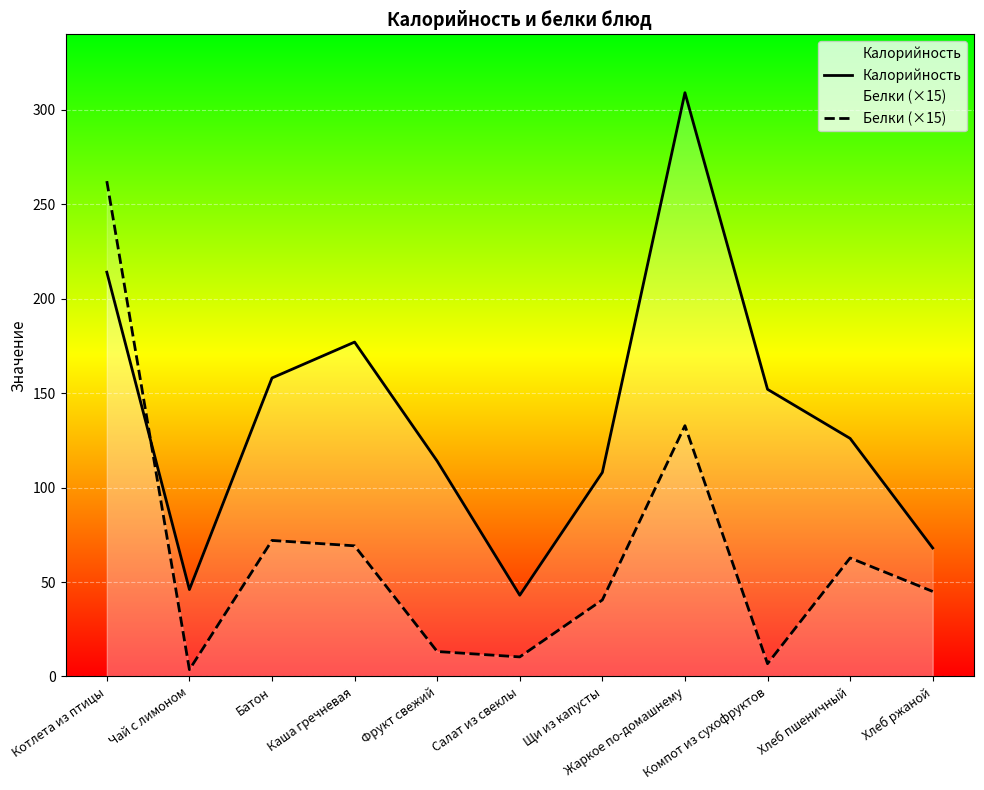

Rank the series at Каша гречневая from highest to lowest value.

Калорийность, Белки (×15)